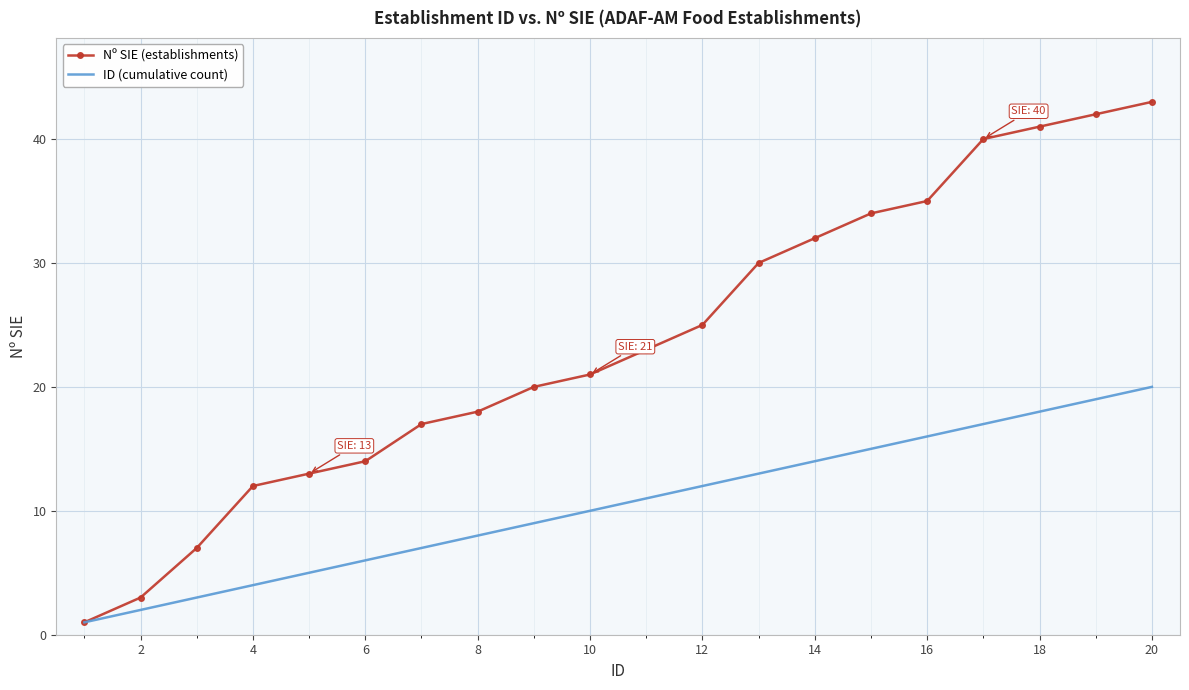

Which series has the widest spread of values?

Nº SIE (establishments)